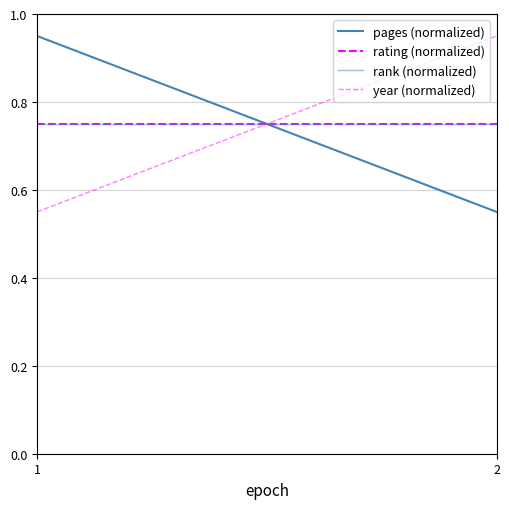

Reading right to left, transcribe all the data shown in this chart.

pages (normalized): 2=0.6	1=1.0
rating (normalized): 2=0.8	1=0.8
rank (normalized): 2=0.8	1=0.8
year (normalized): 2=1.0	1=0.6